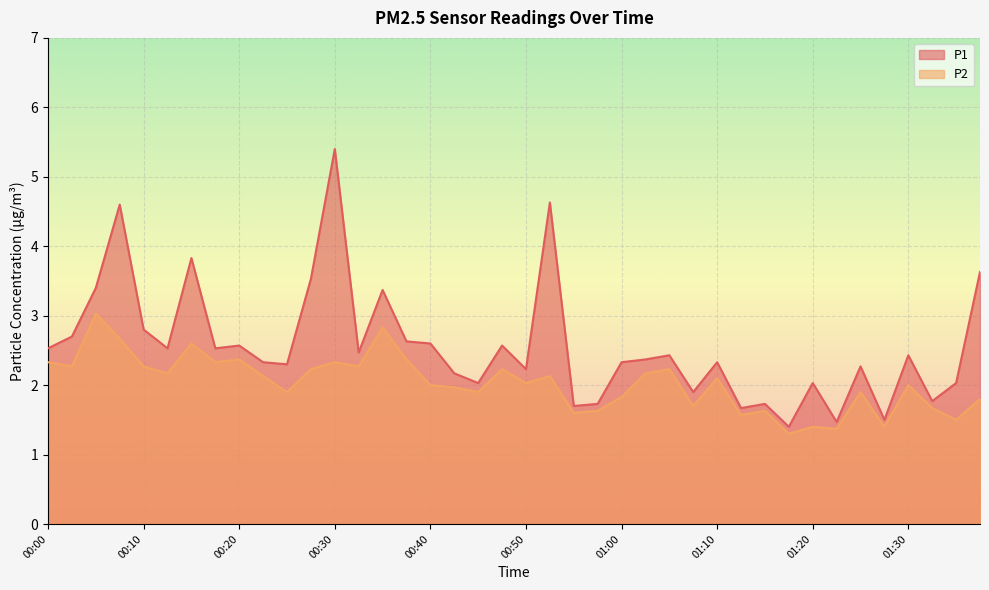

How many lines are shown in the chart?

2